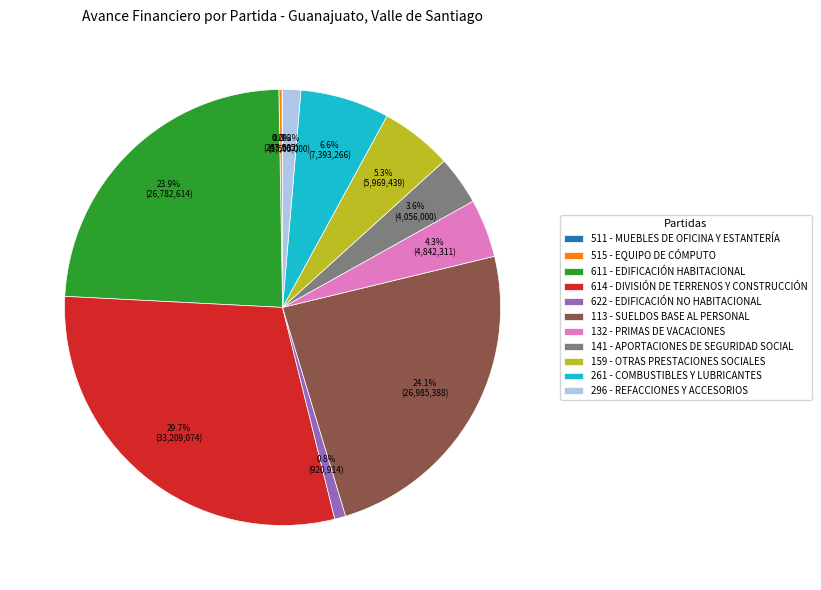

To the nearest percent, what is the average slice percentage?

9%